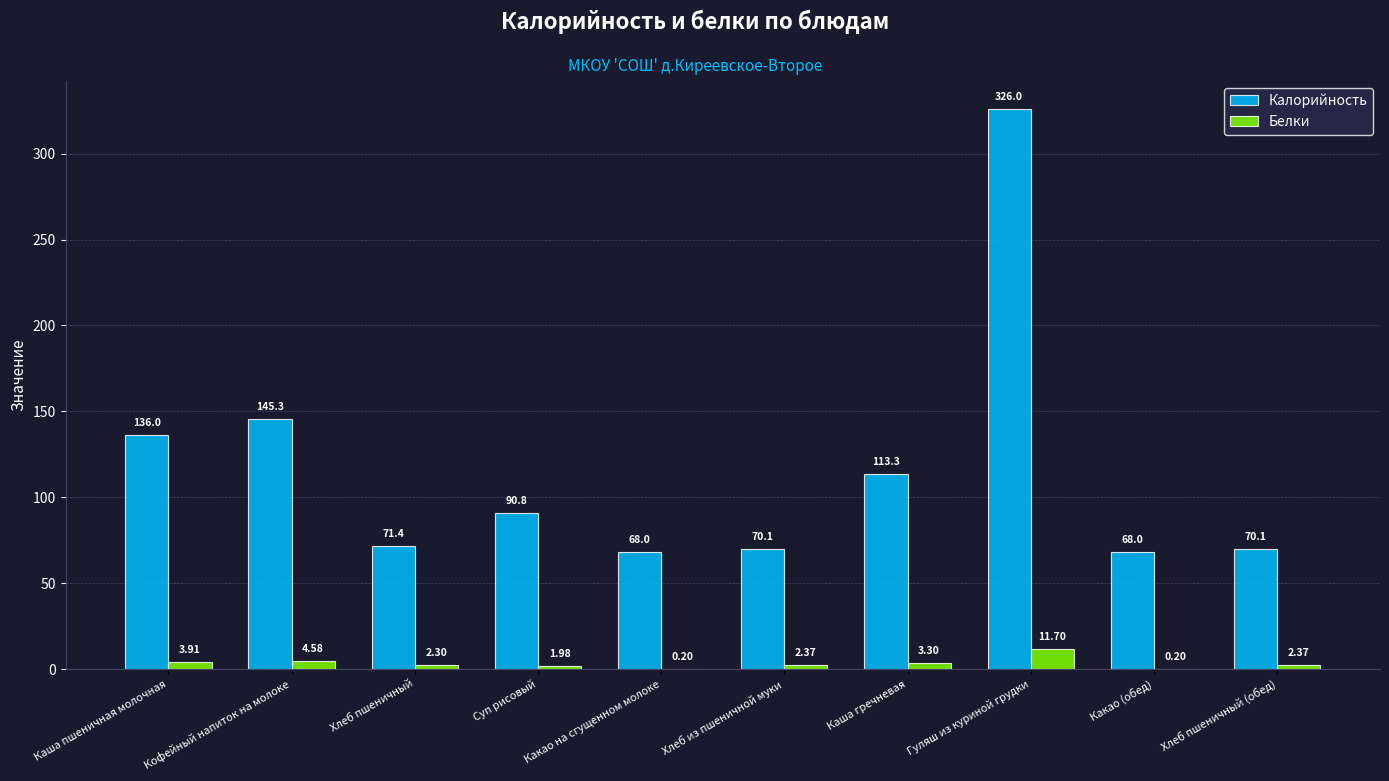

Is the value of Калорийность at Какао на сгущенном молоке greater than the value of Белки at Суп рисовый?

Yes